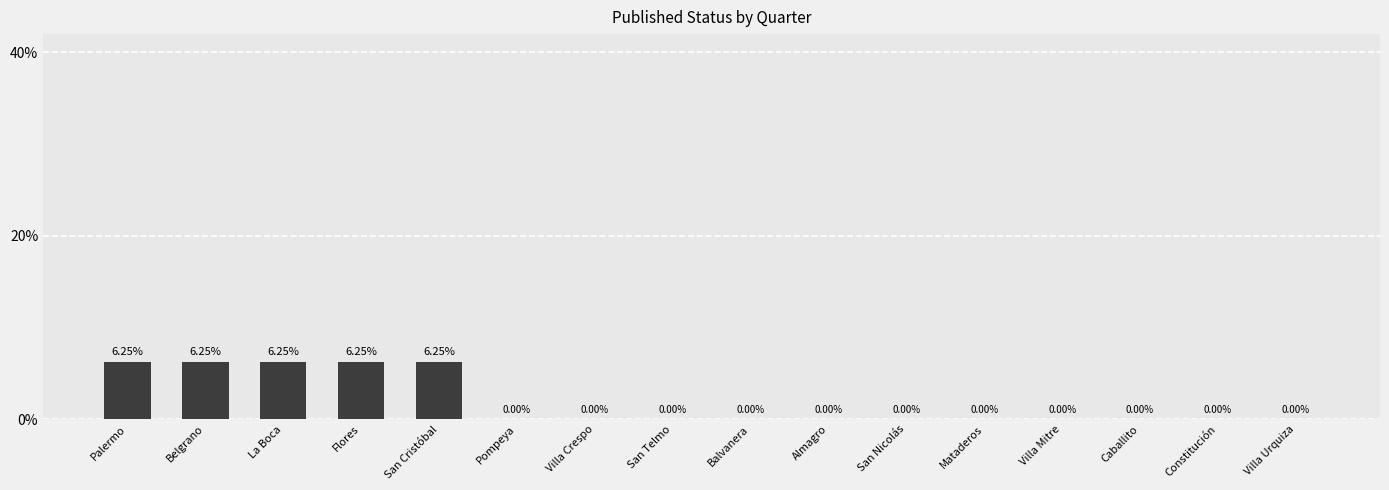

Which has a higher value, San Cristóbal or Caballito?

San Cristóbal